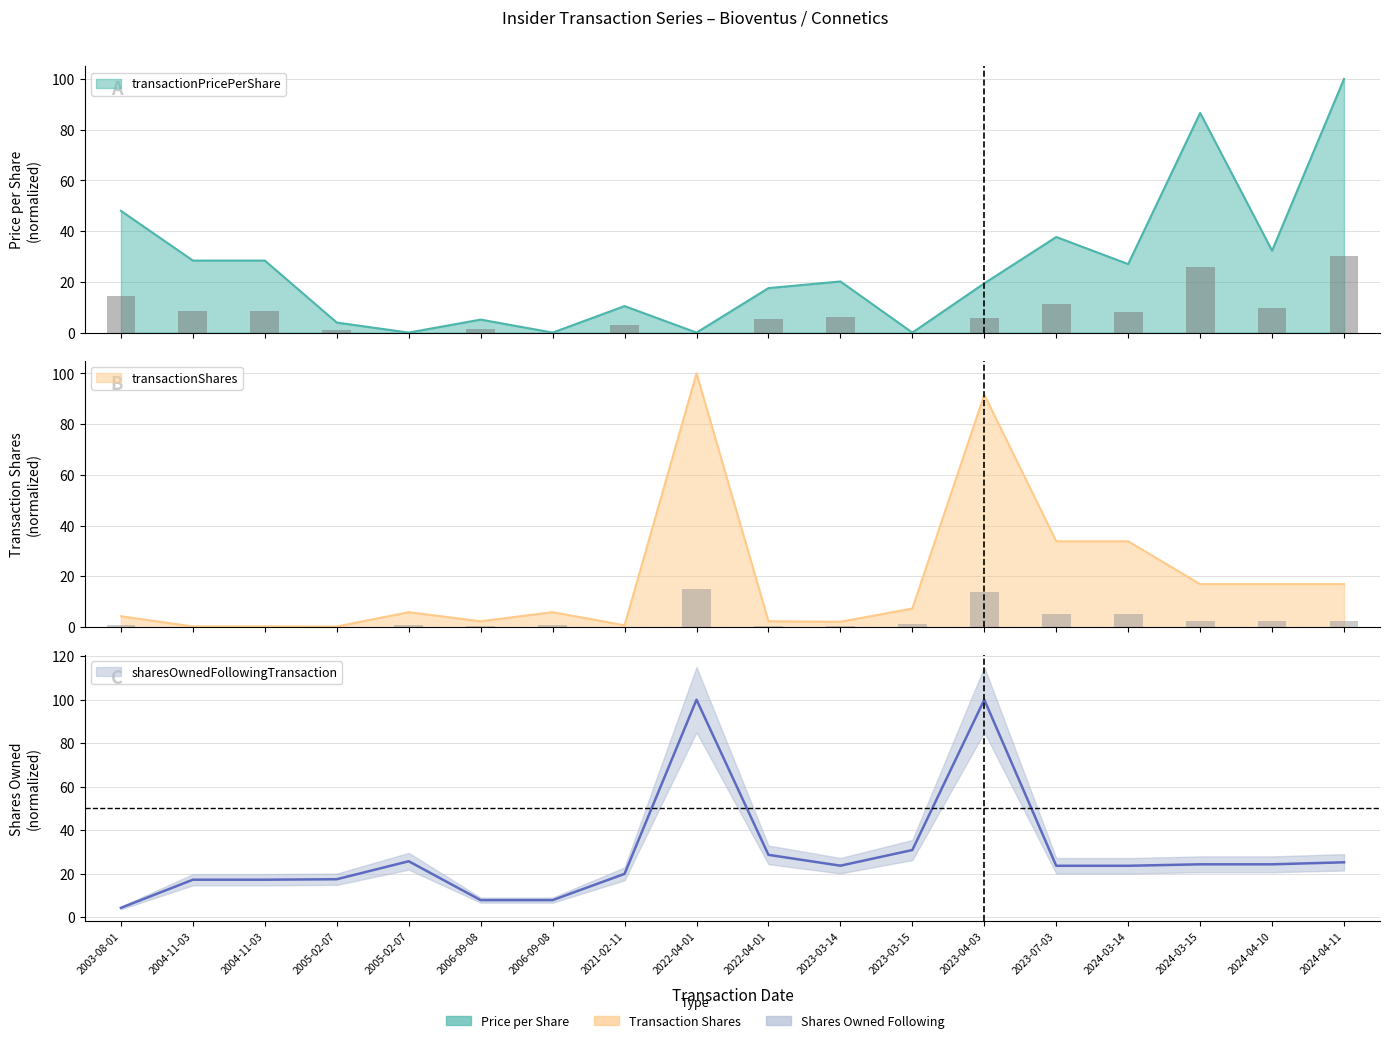

Rank the series by their maximum value, from highest to lowest.

transactionPricePerShare, transactionShares, sharesOwnedFollowingTransaction